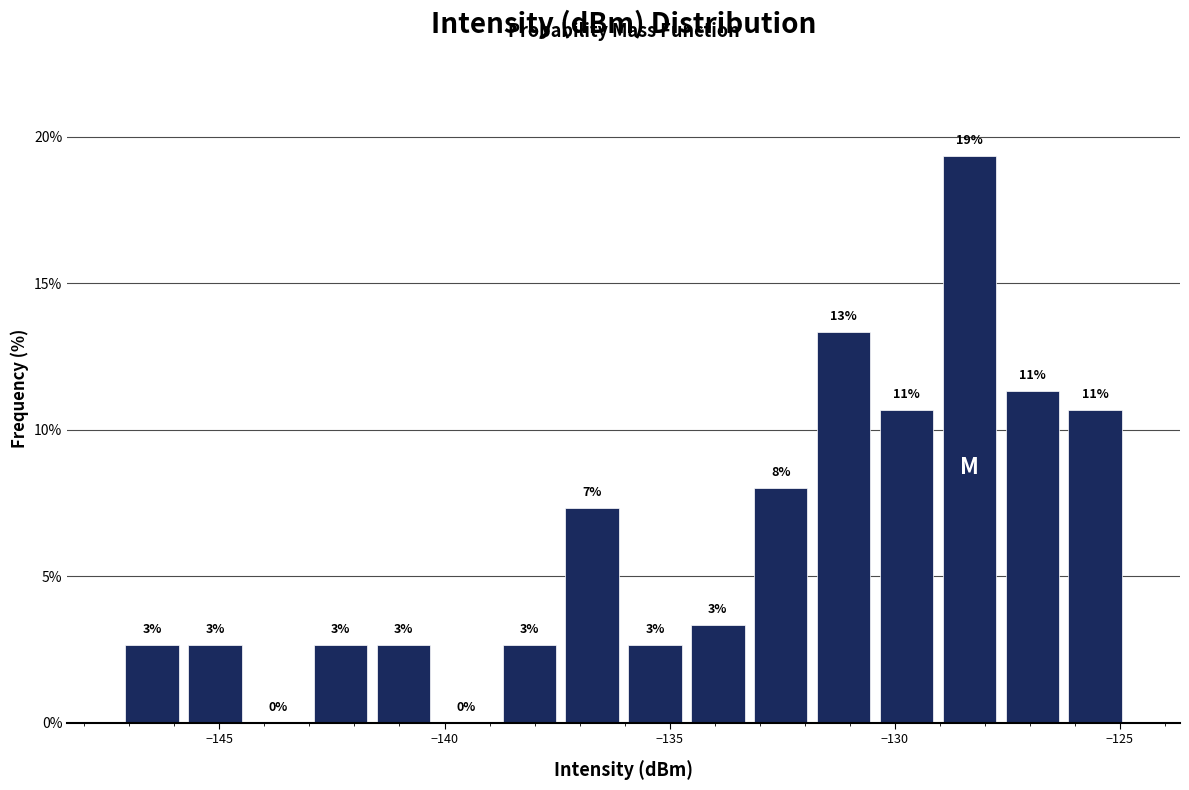

Read against the x-axis, roughly where is the centre of the tallest bar?

-128.5